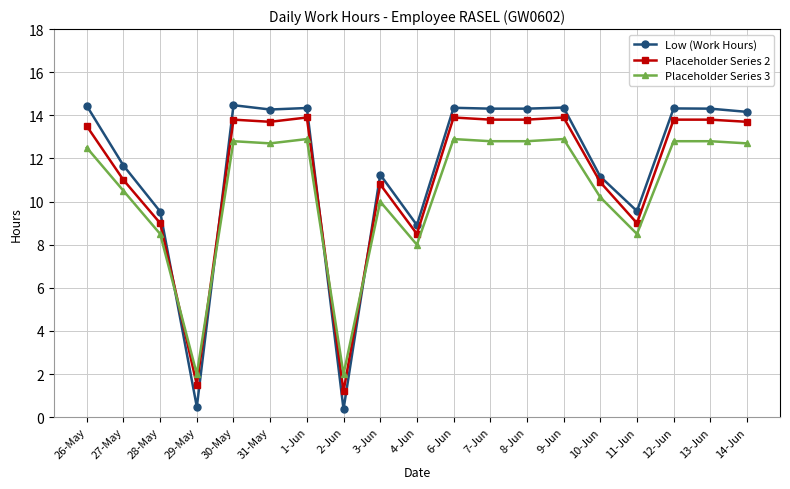

What is the difference between the maximum and minimum values in the Low (Work Hours) series?

14.1